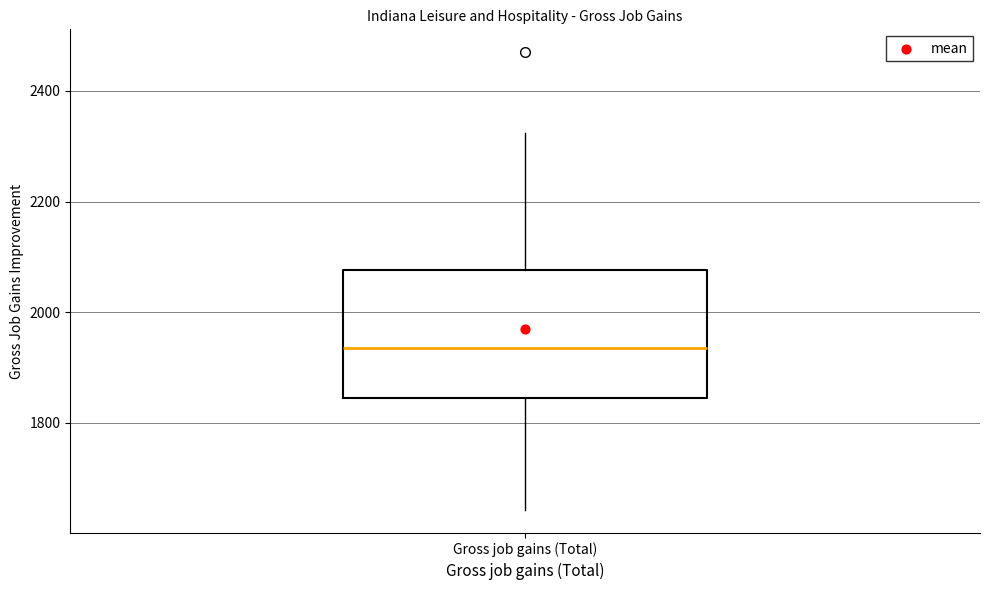

Where does the lower whisker of the box for Gross job gains (Total) end on the y-axis? The values are not printed on the chart, so give them approximately, as read against the axis.

1640